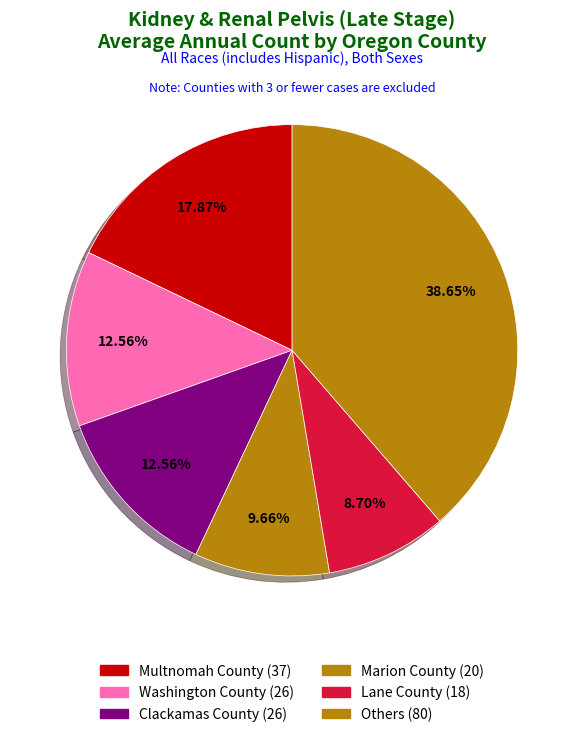

How many slices are in this pie chart?

6